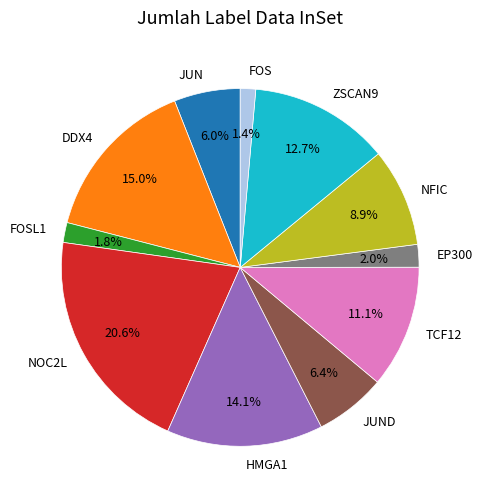

What percentage is NOT represented by TCF12?

88.9%